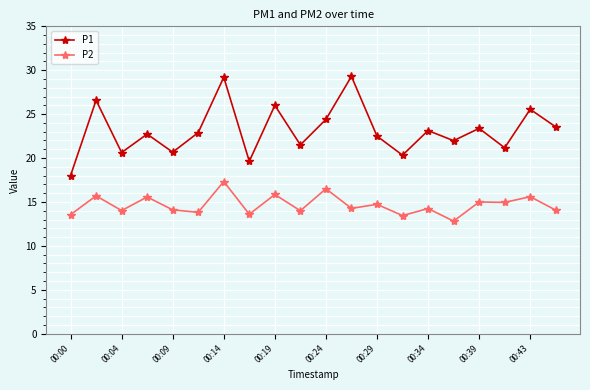

How many series are shown in this chart?

2